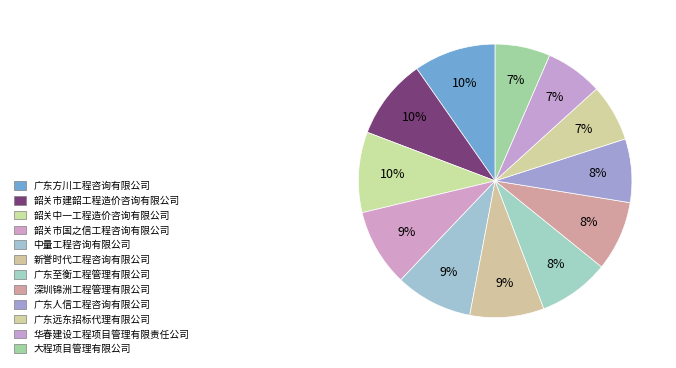

How many segments does this pie chart have?

12